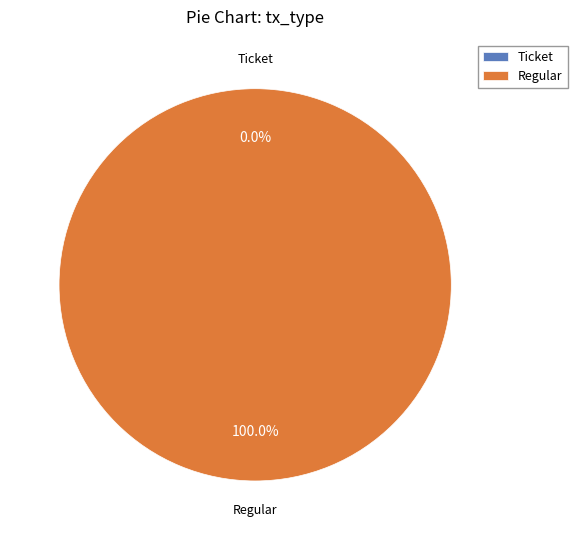

Which slice is the largest?

Regular